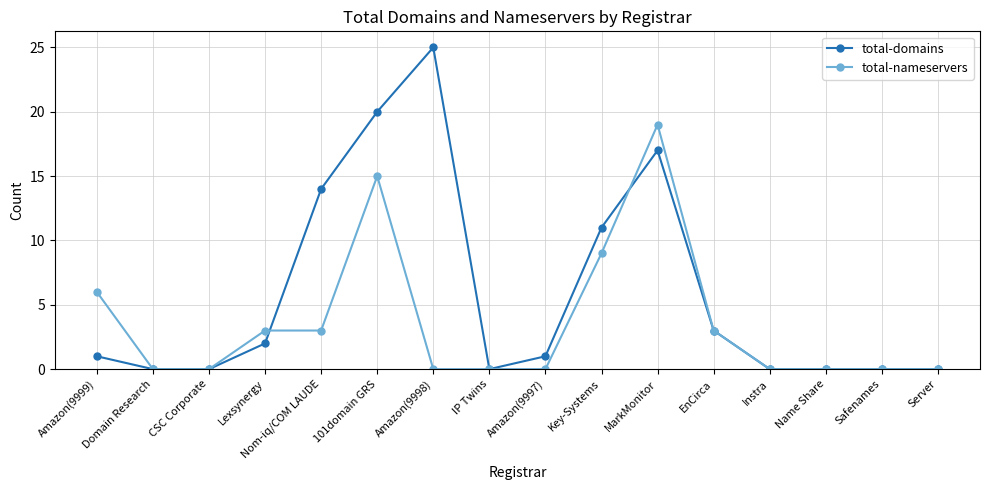

What is the total value across all series at MarkMonitor?

36